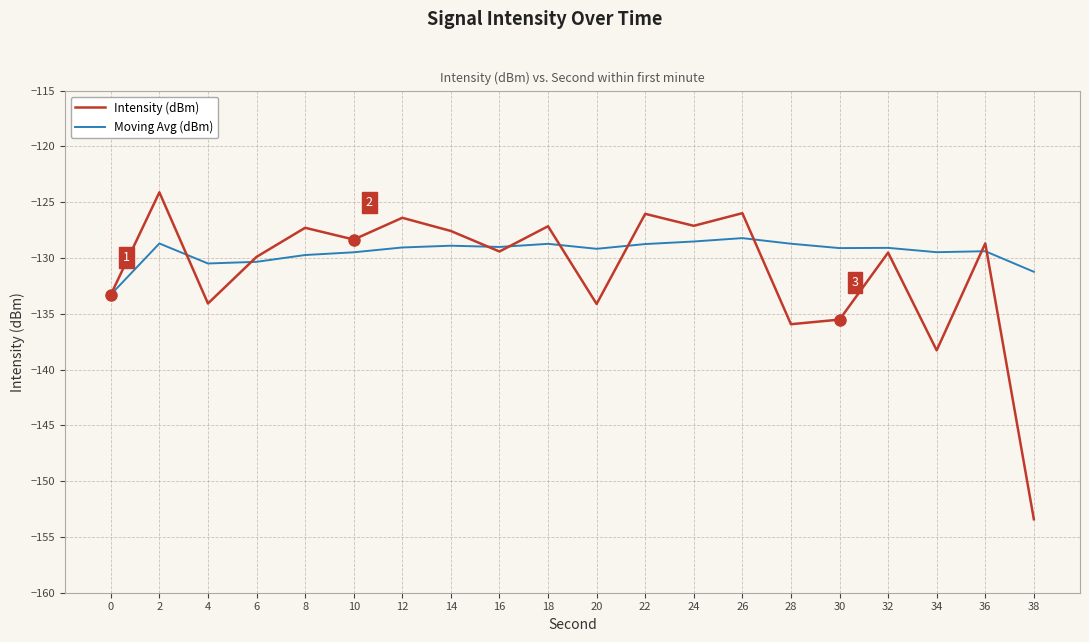

True or false: Moving Avg (dBm) has a value of -46.8 at 10.

False